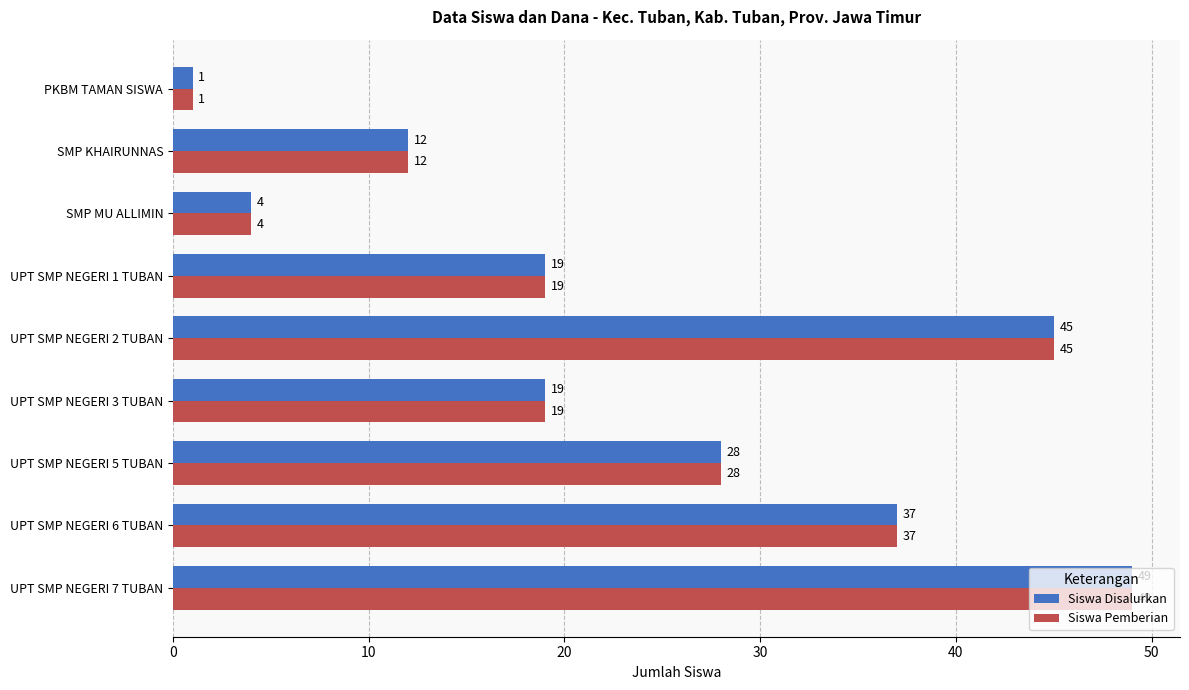

What is the approximate value of Siswa Pemberian at UPT SMP NEGERI 1 TUBAN?

19